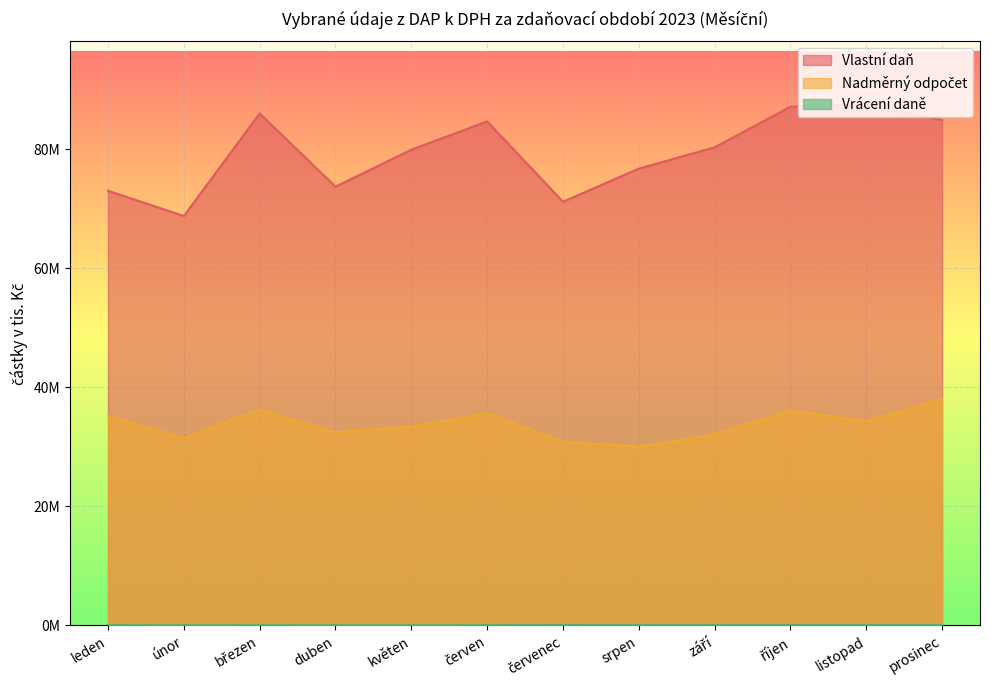

Where is Nadměrný odpočet nearest to the value 34021049?

listopad